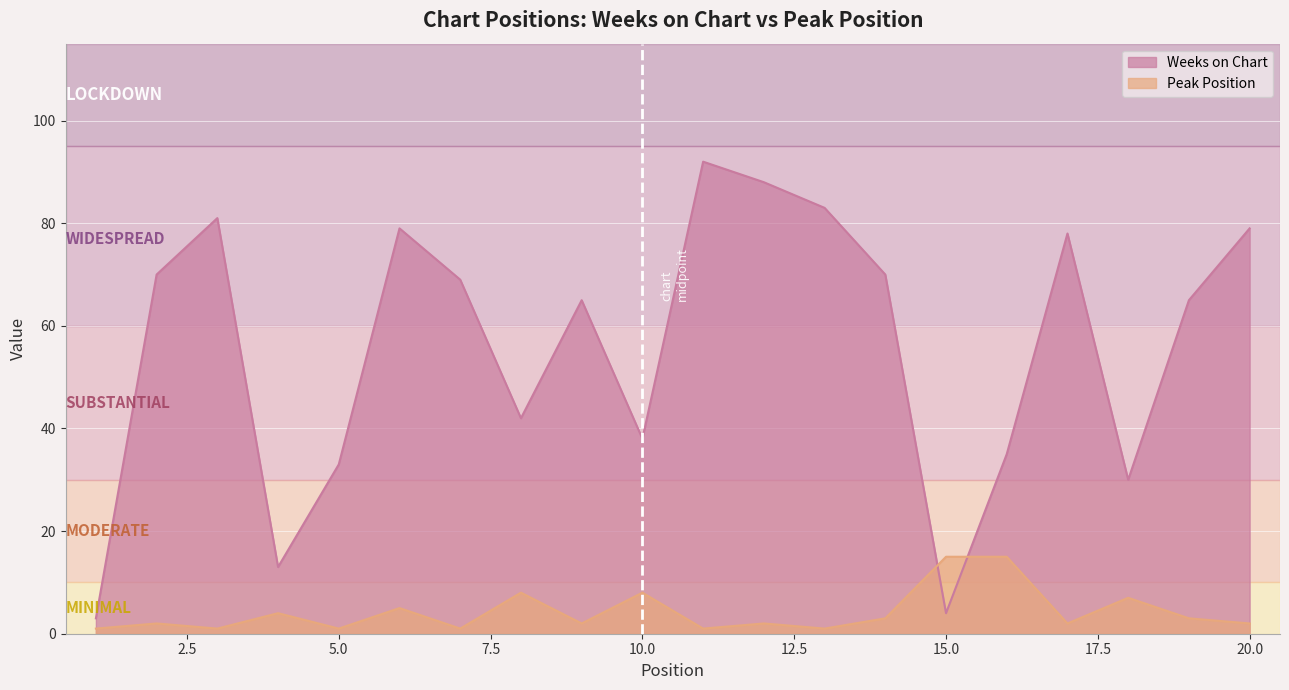

Which series has the largest range (max minus min)?

Weeks on Chart